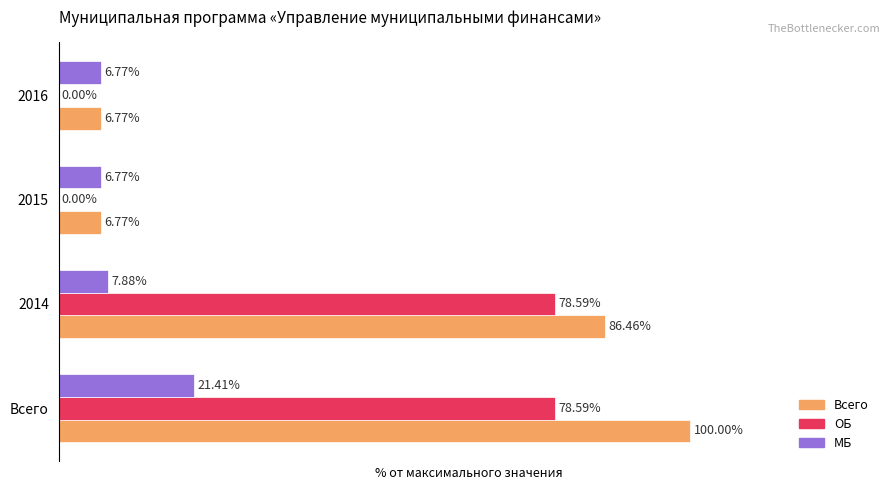

Which series has the largest range (max minus min)?

Всего